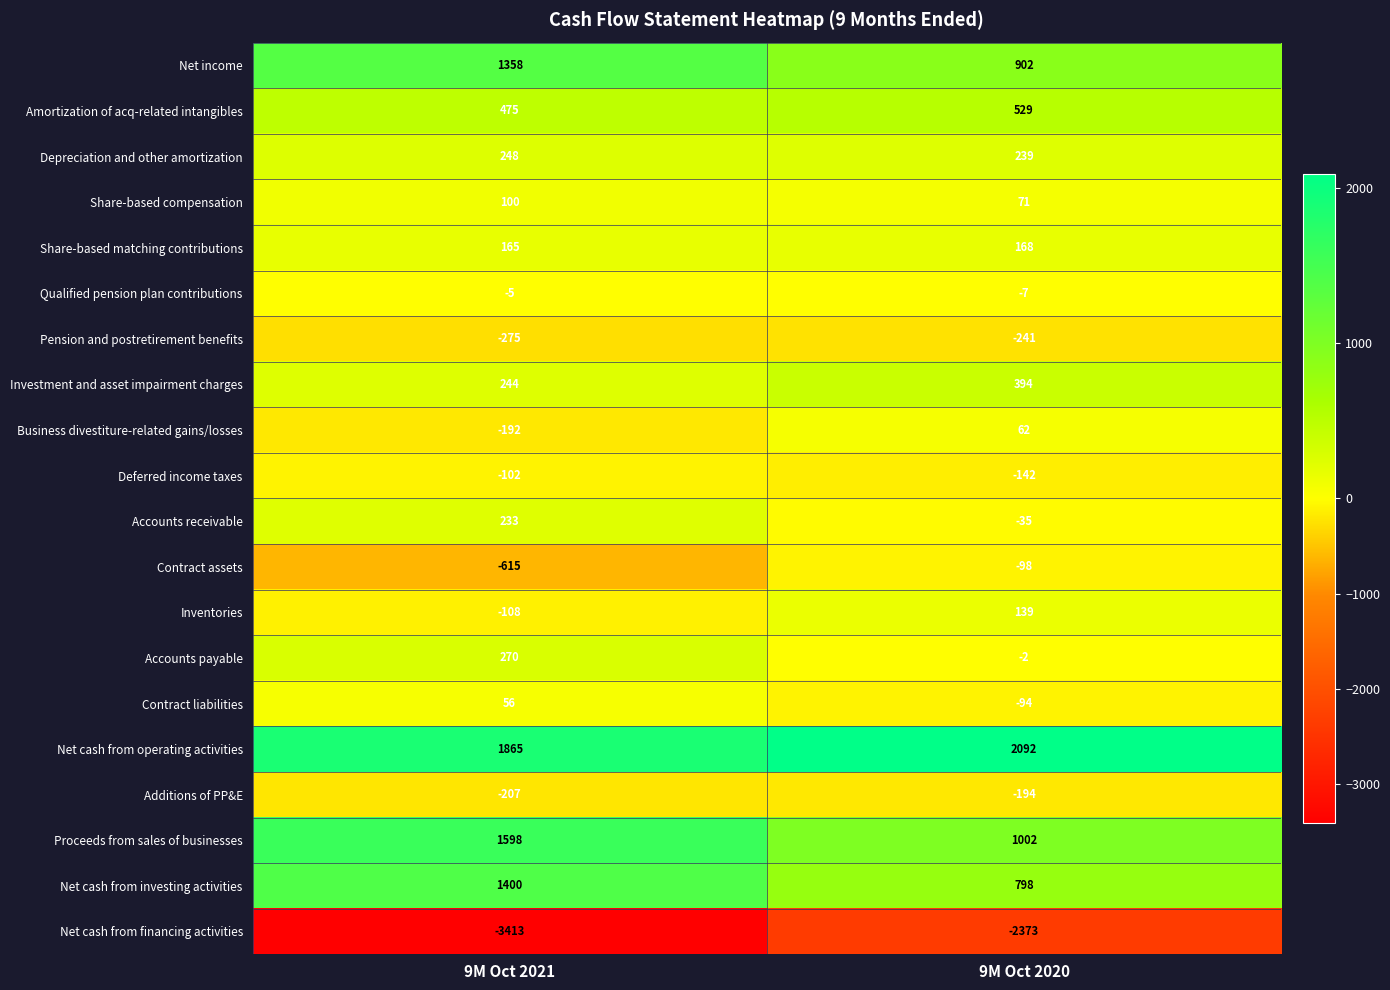

What is the spread (max minus min) of values at 9M Oct 2021?

5278